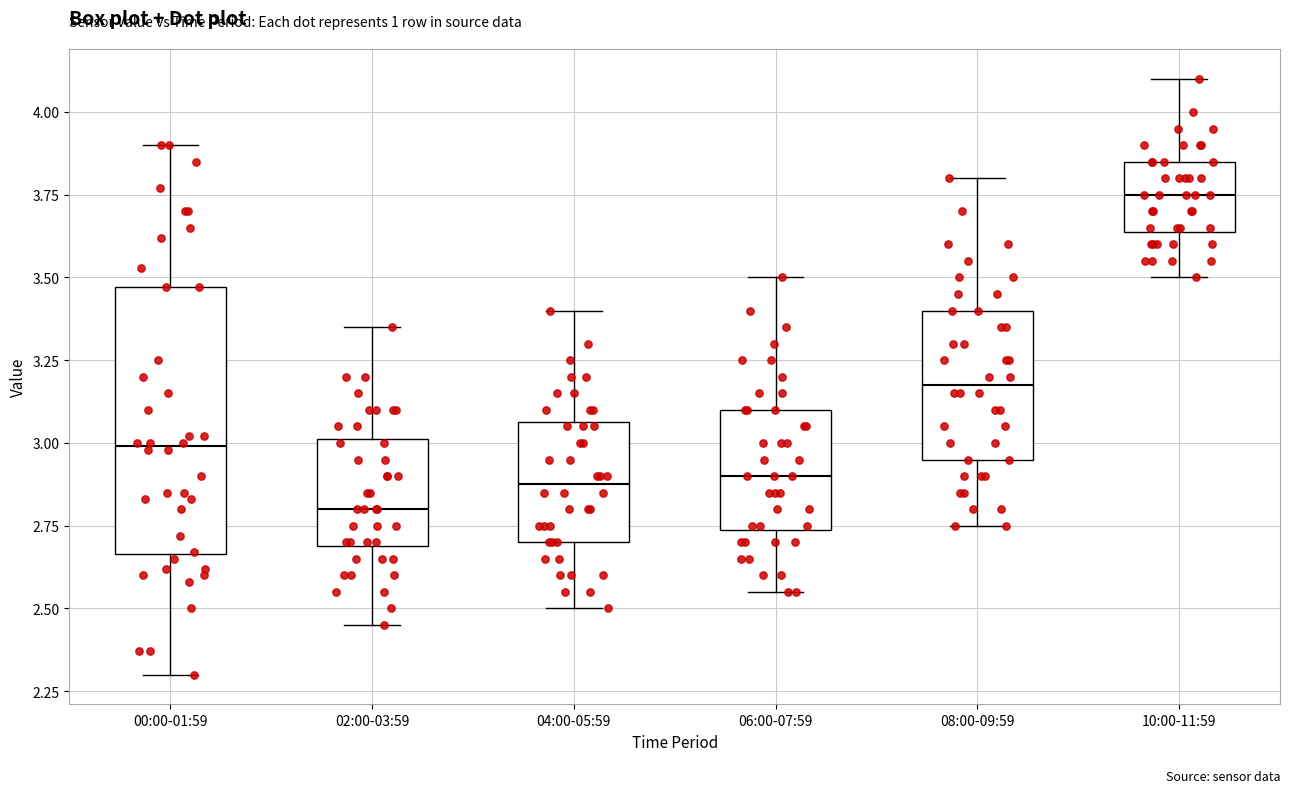

Comparing the boxes themselves (not the whiskers), which one is the tallest?

00:00-01:59